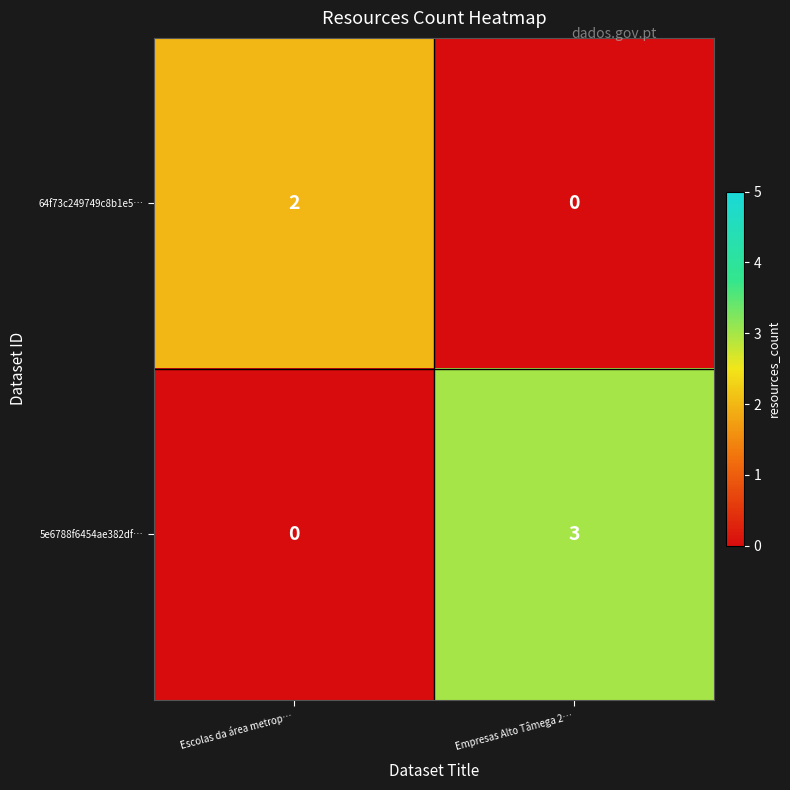

What is the difference between the highest and lowest values at Escolas da área metrop…?

2